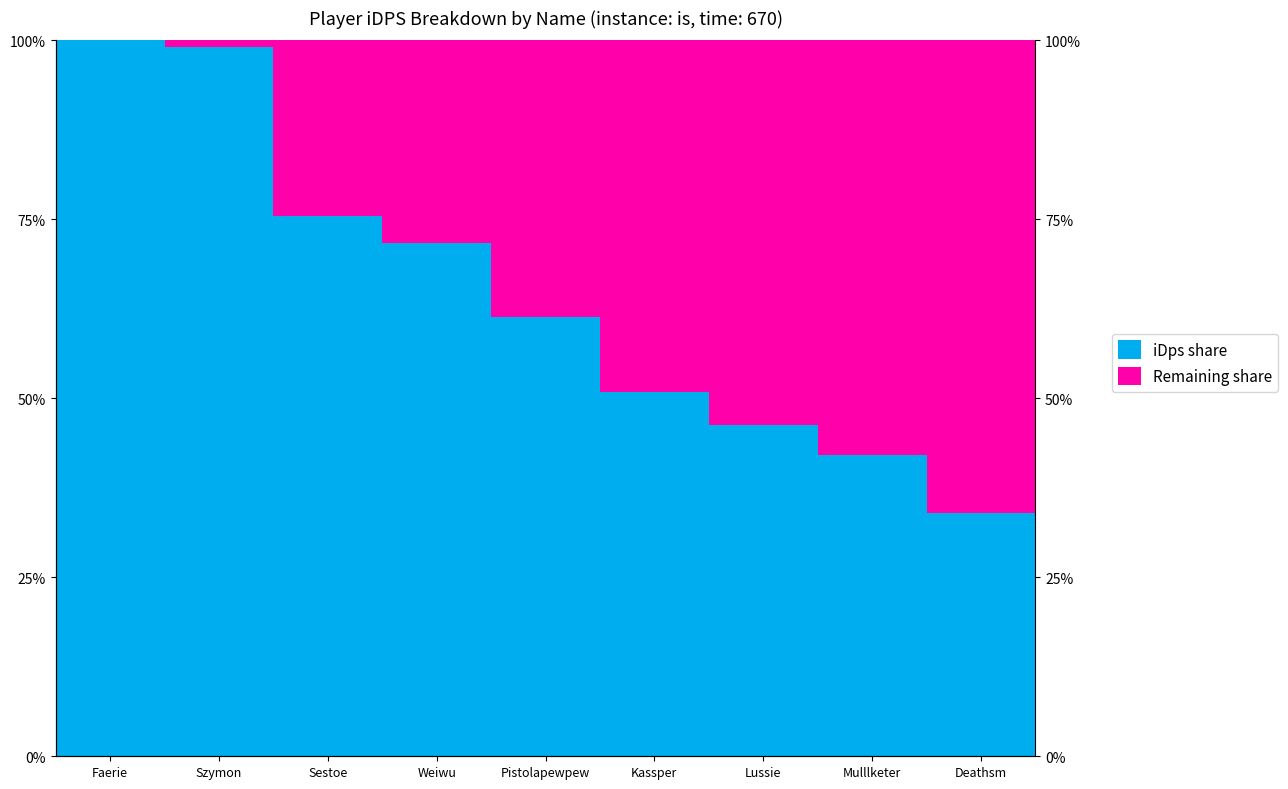

What is the difference between the maximum and minimum values in the iDps share series?

66.1